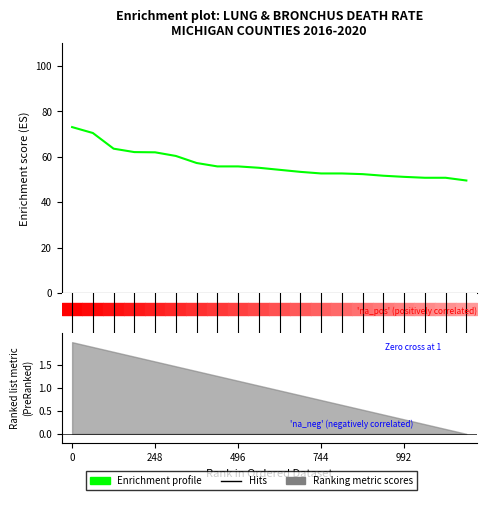

Which has a higher value, 10 or 7?

7